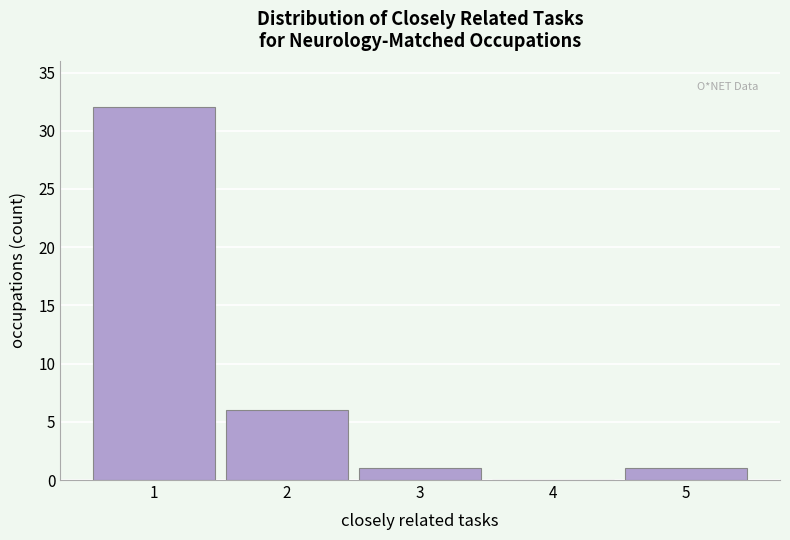

Reading left to right, list every bar in this chart as the range it spans on the x-axis followed by its height. The values are not printed on the chart, so give them approximately, as read against the axis.

0.5 to 1.5: 32
1.5 to 2.5: 6
2.5 to 3.5: 1
3.5 to 4.5: 0
4.5 to 5.5: 1